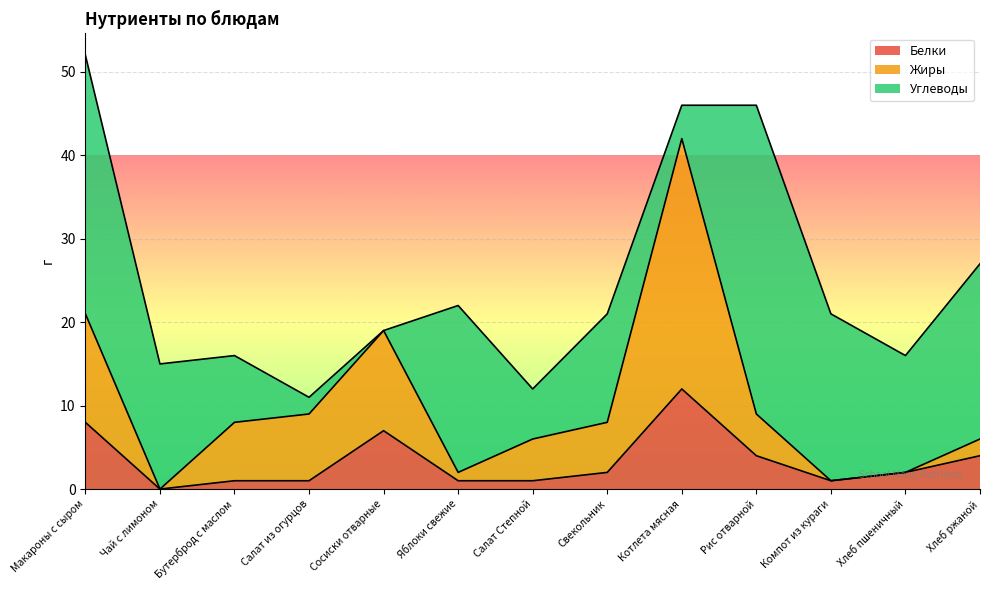

What is the highest value of the Белки series?

12